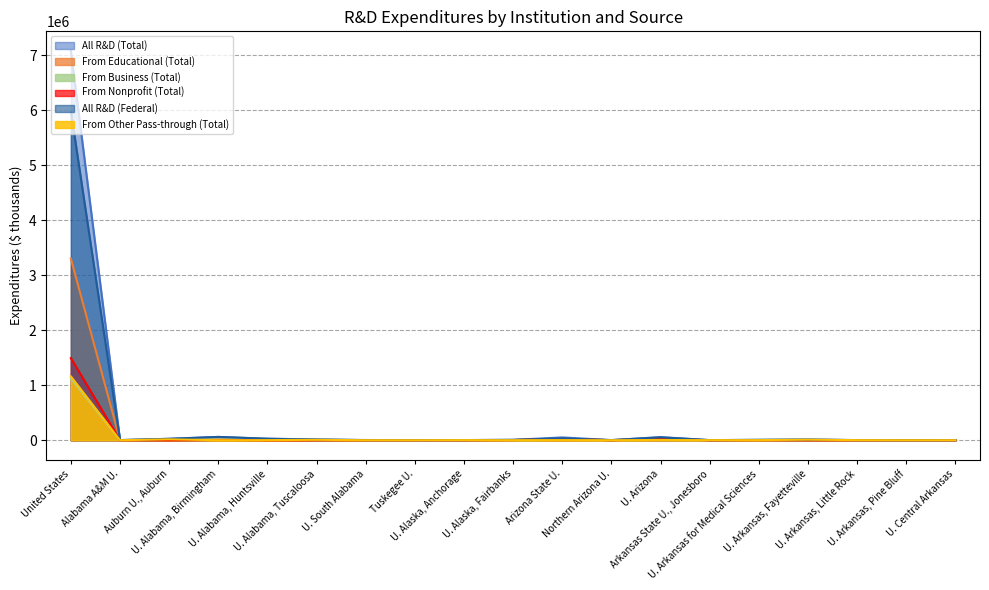

Is the value of From Nonprofit (Total) at U. Alaska, Anchorage greater than the value of From Business (Total) at Tuskegee U.?

Yes